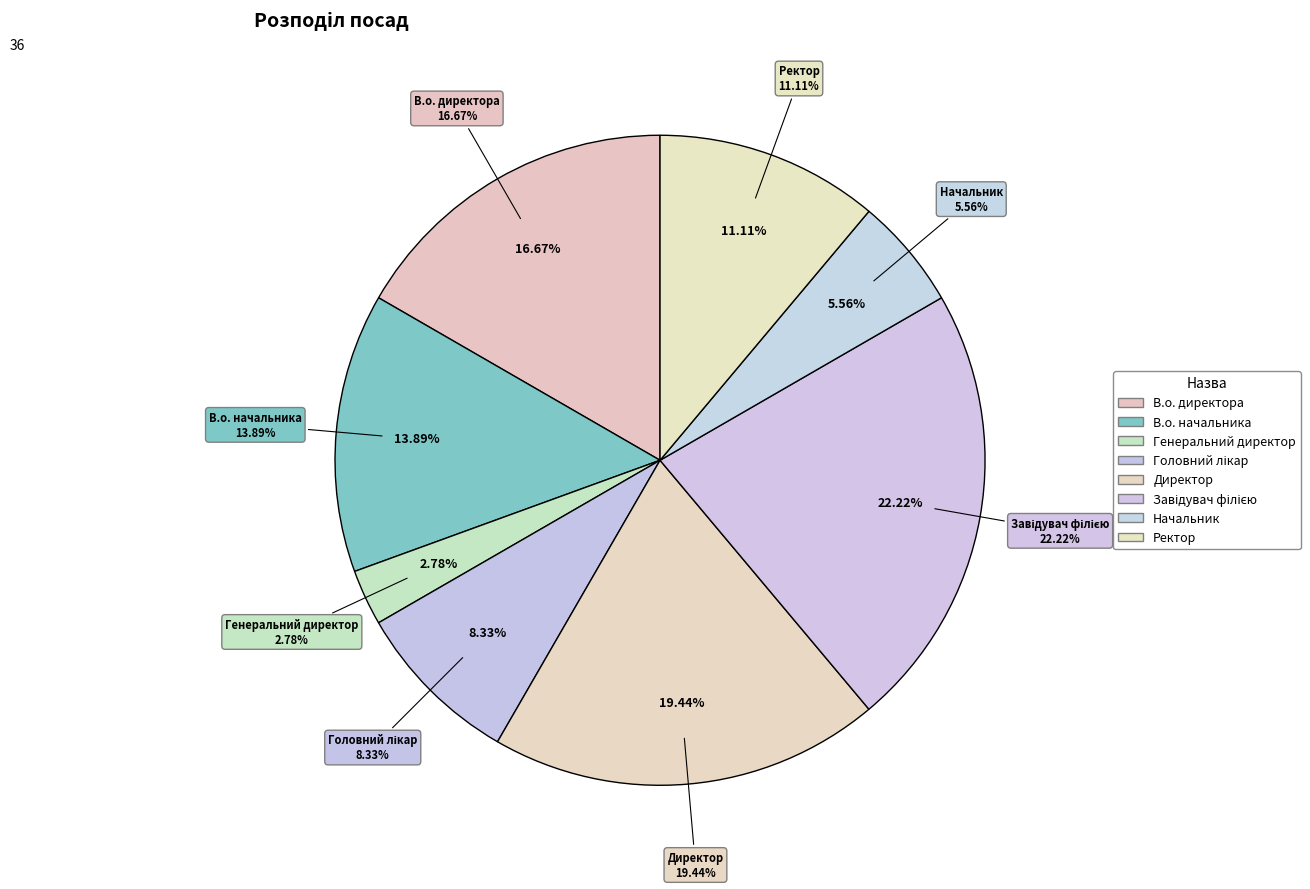

What percentage is the Генеральний директор slice, to the nearest percent?

3%